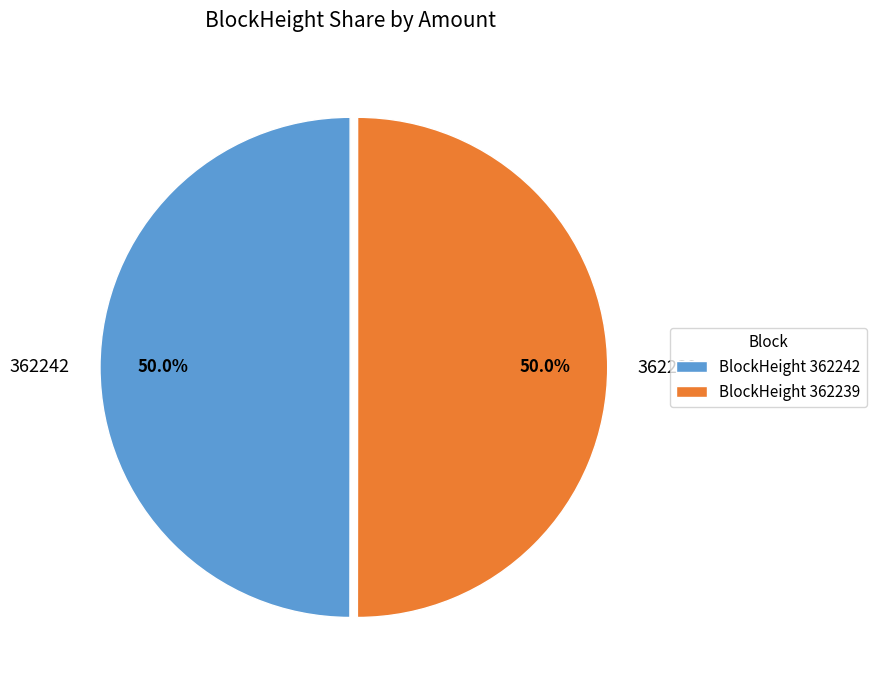

Do 362242 and 362239 together represent more than half of the pie?

Yes